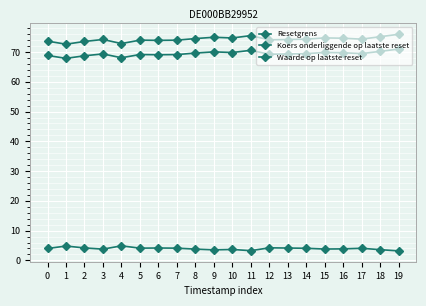

Count the number of categories in the chart.

20